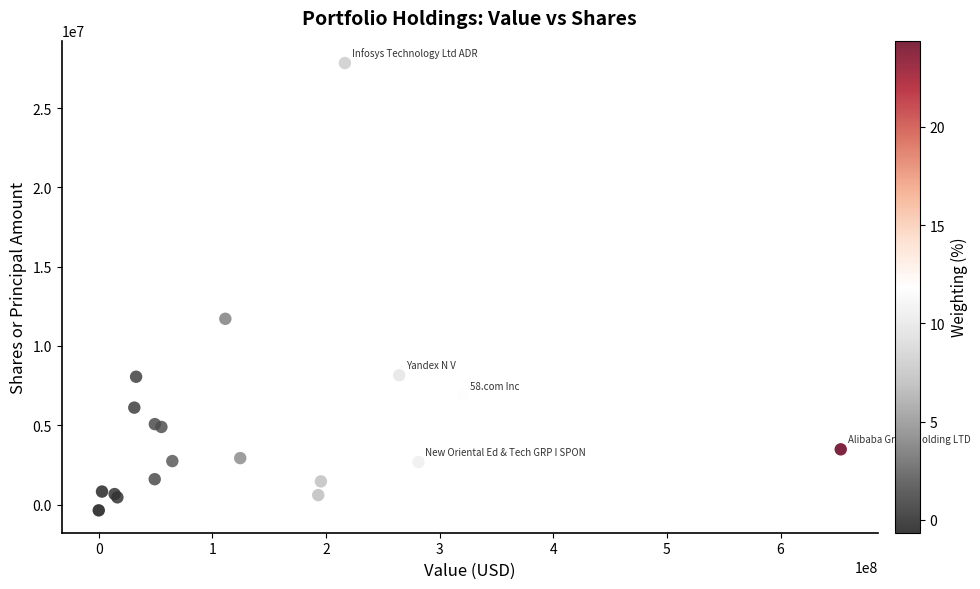

What Y value in the scatter plot is closest to 13736076?

11711841